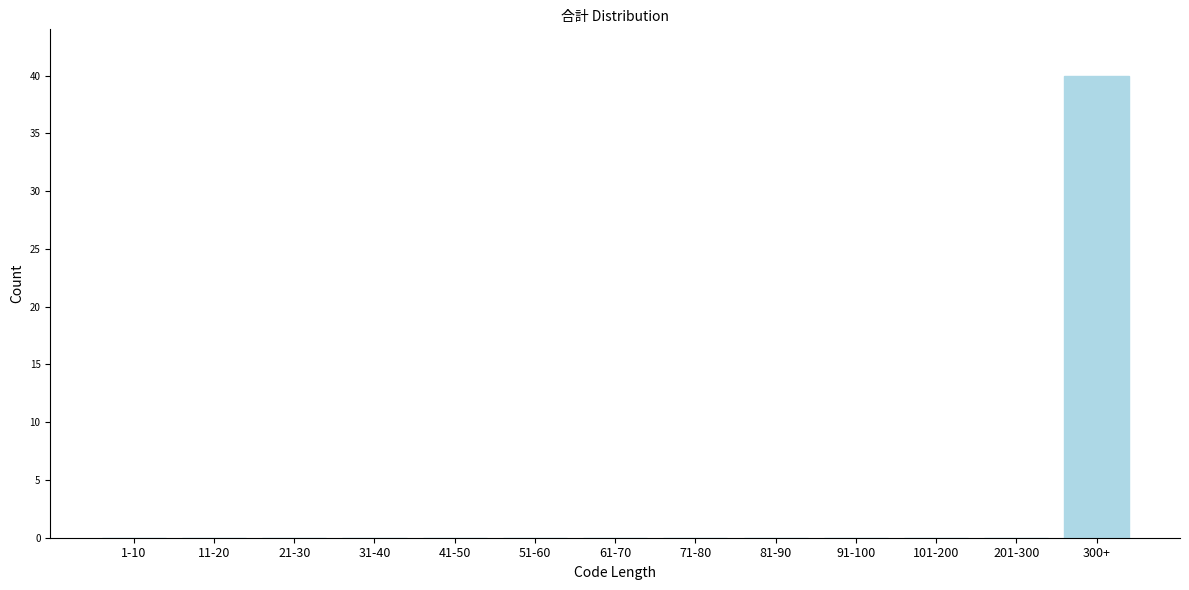

Reading left to right, extract all data points from this chart.

1-10=0	11-20=0	21-30=0	31-40=0	41-50=0	51-60=0	61-70=0	71-80=0	81-90=0	91-100=0	101-200=0	201-300=0	300+=40